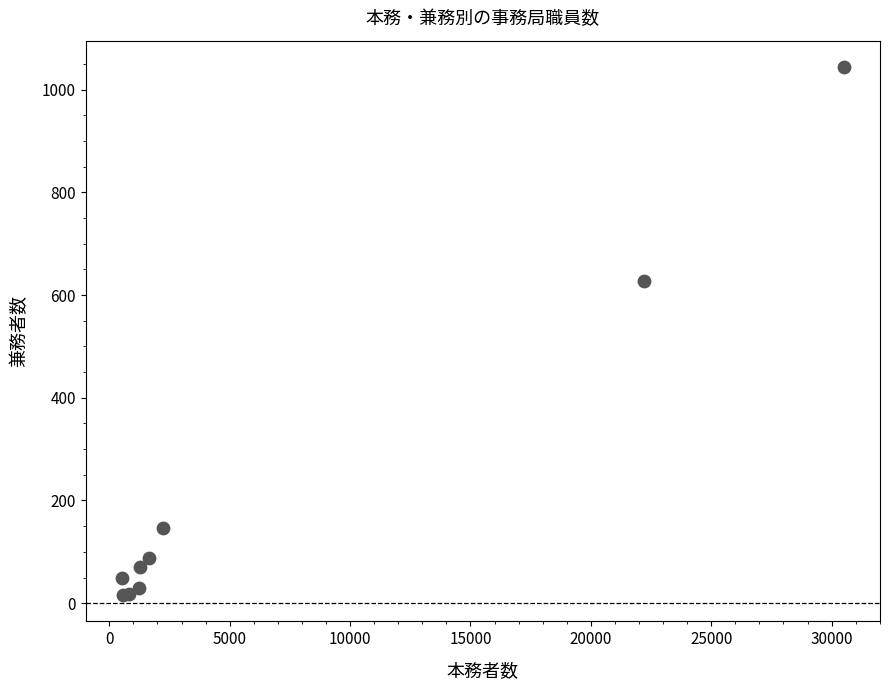

What Y value in the scatter plot is closest to 530?

628